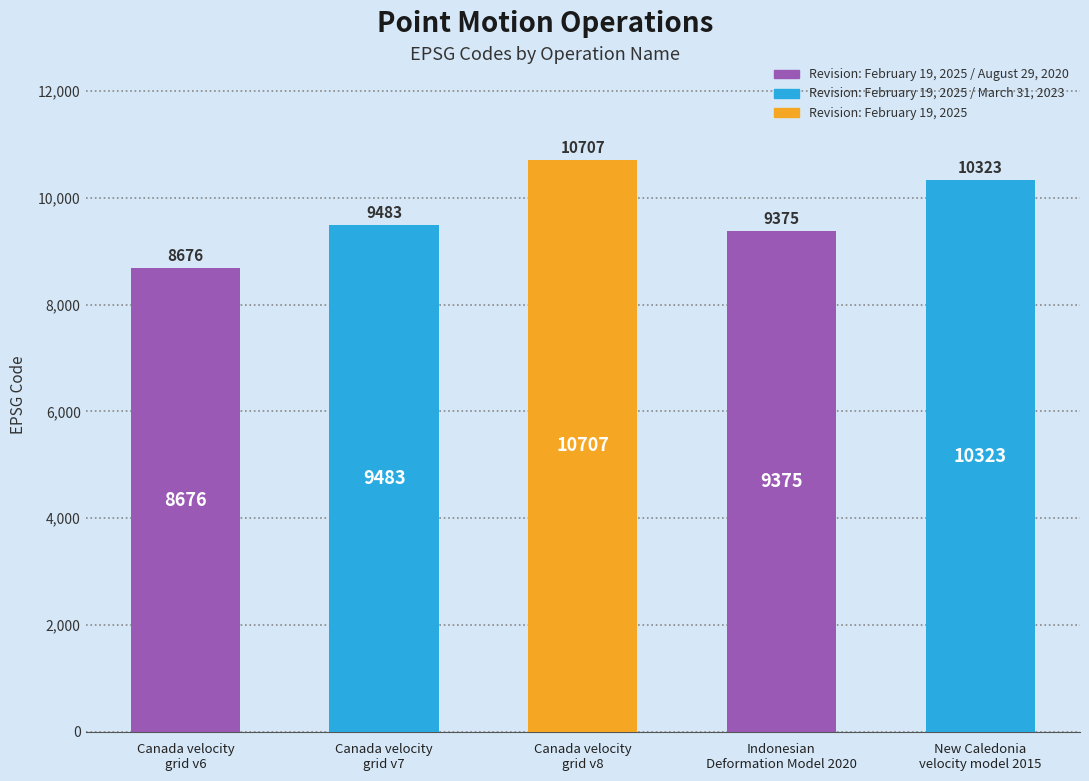

Reading left to right, transcribe all the data shown in this chart.

8676	9483	10707	9375	10323